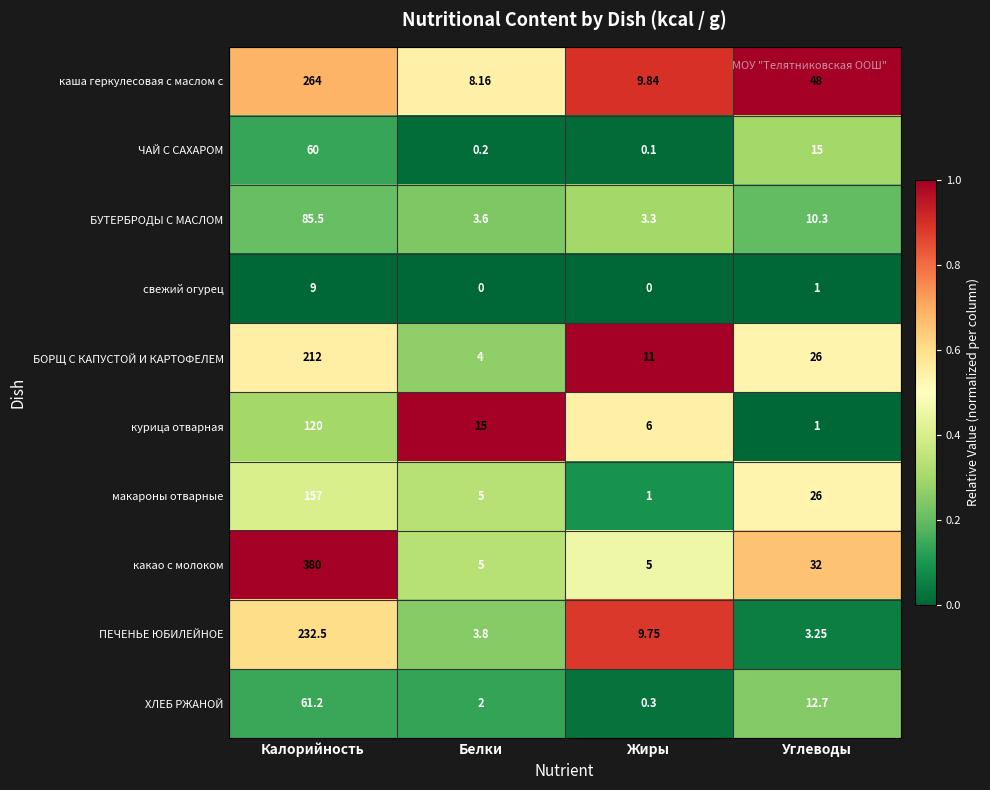

Which series has the largest total across all categories?

какао с молоком